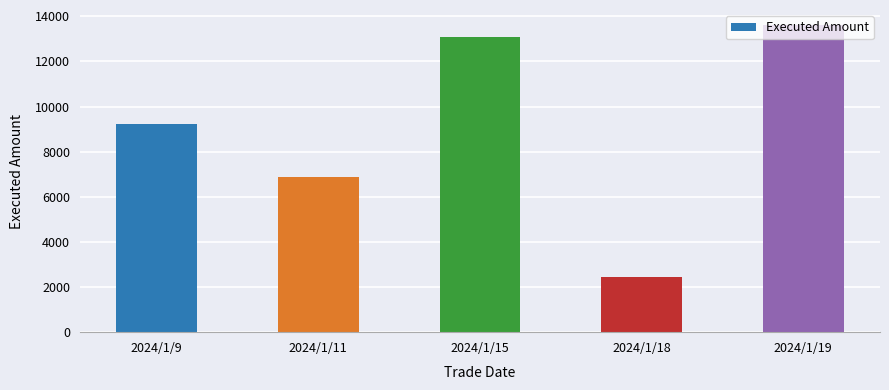

The chart shows a value of 9233 at 2024/1/9. True or false?

True